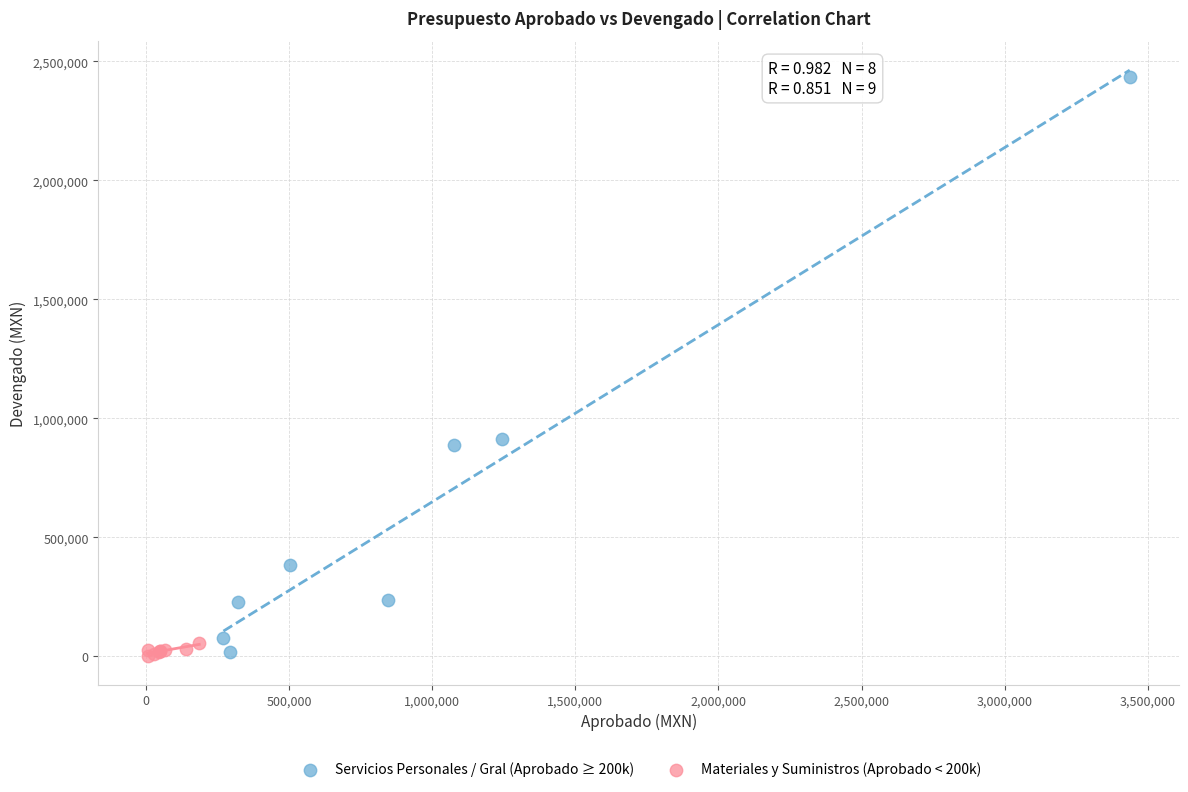

Which series has the widest spread of Y values?

Servicios Personales / Gral (Aprobado ≥ 200k)